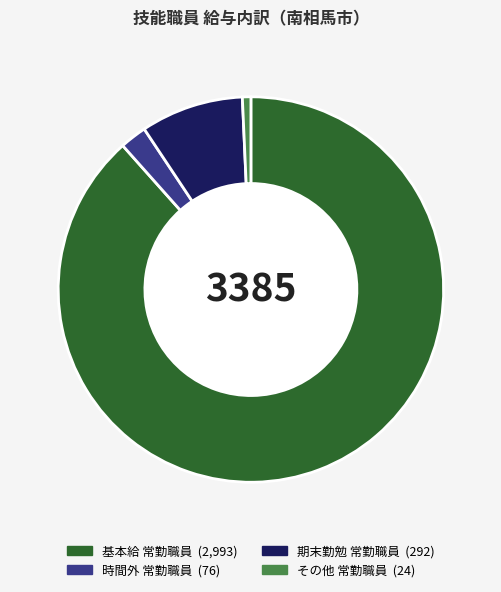

True or false: その他 常勤職員 accounts for 1% of the total.

True